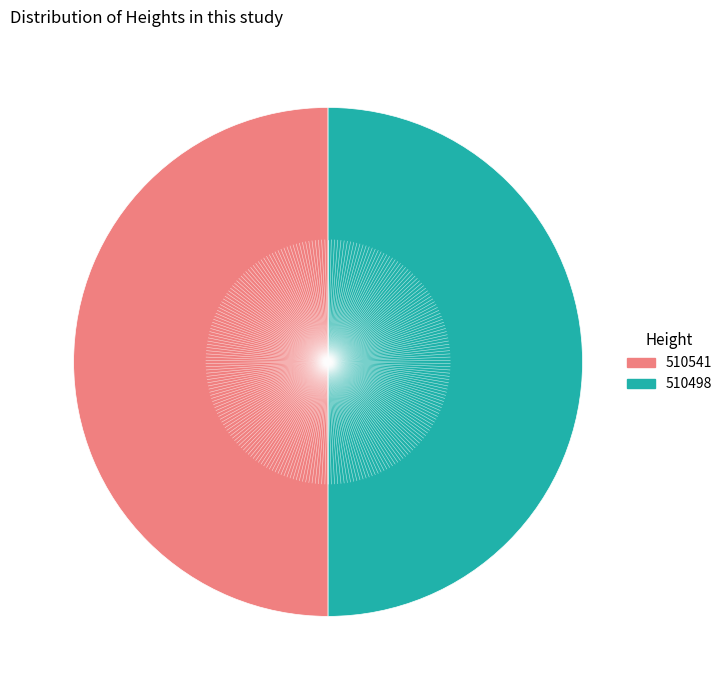

What is the ratio of the value at 510498 to the value at 510541?

1.0